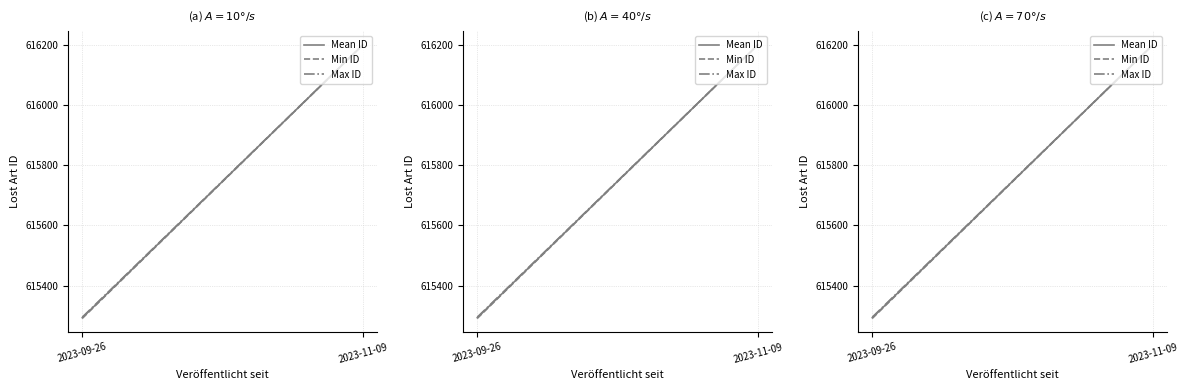

What are all the series names shown in the legend?

Mean ID, Min ID, Max ID